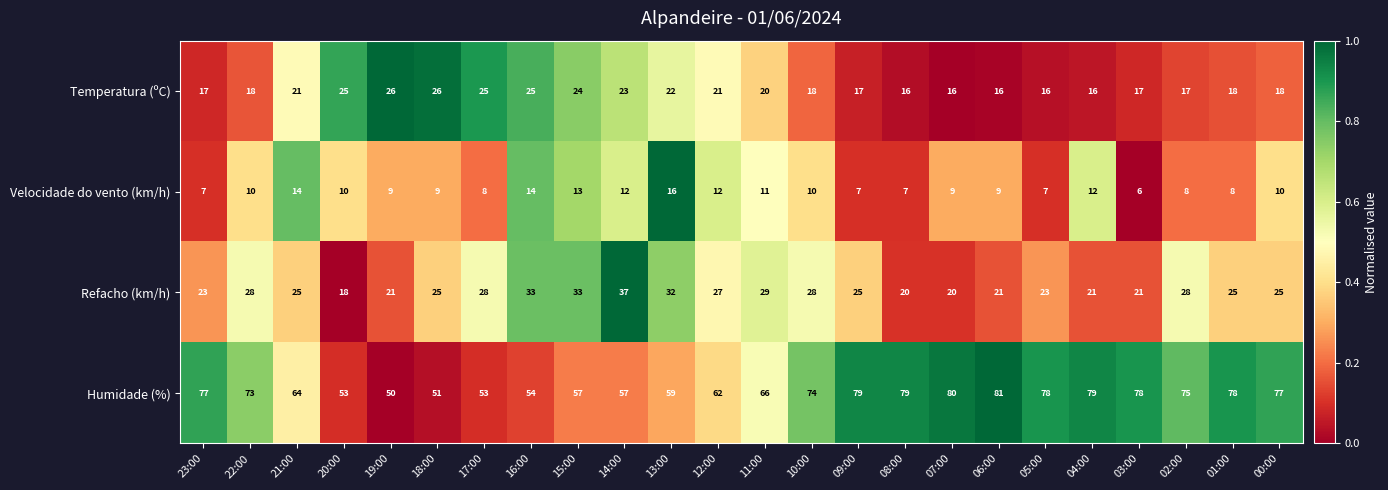

At 02:00, list the series in order from largest to smallest.

Humidade (%), Refacho (km/h), Temperatura (ºC), Velocidade do vento (km/h)